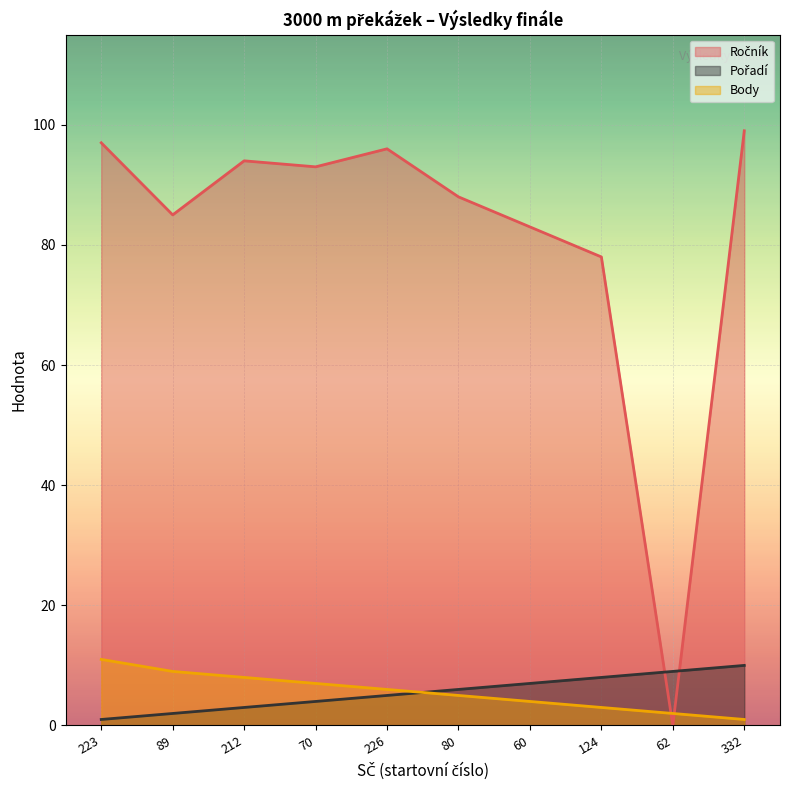

How many lines are shown in the chart?

3